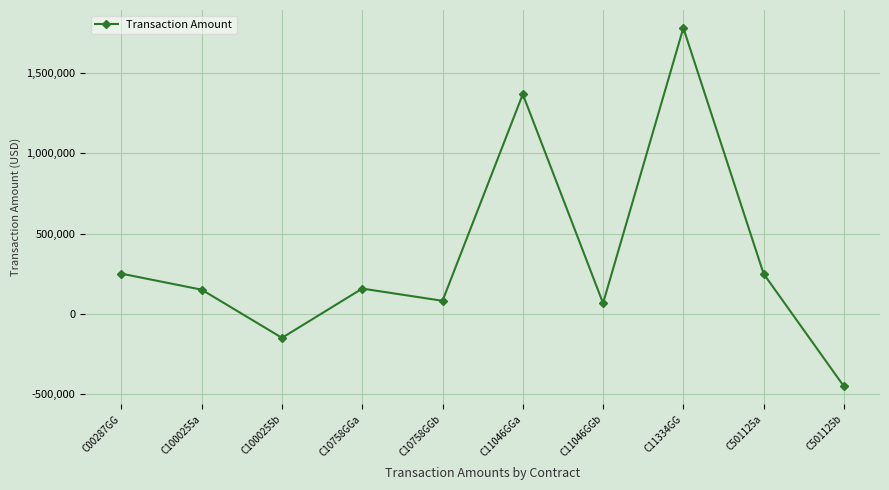

At which label does the data first exceed 156915?

C00287GG